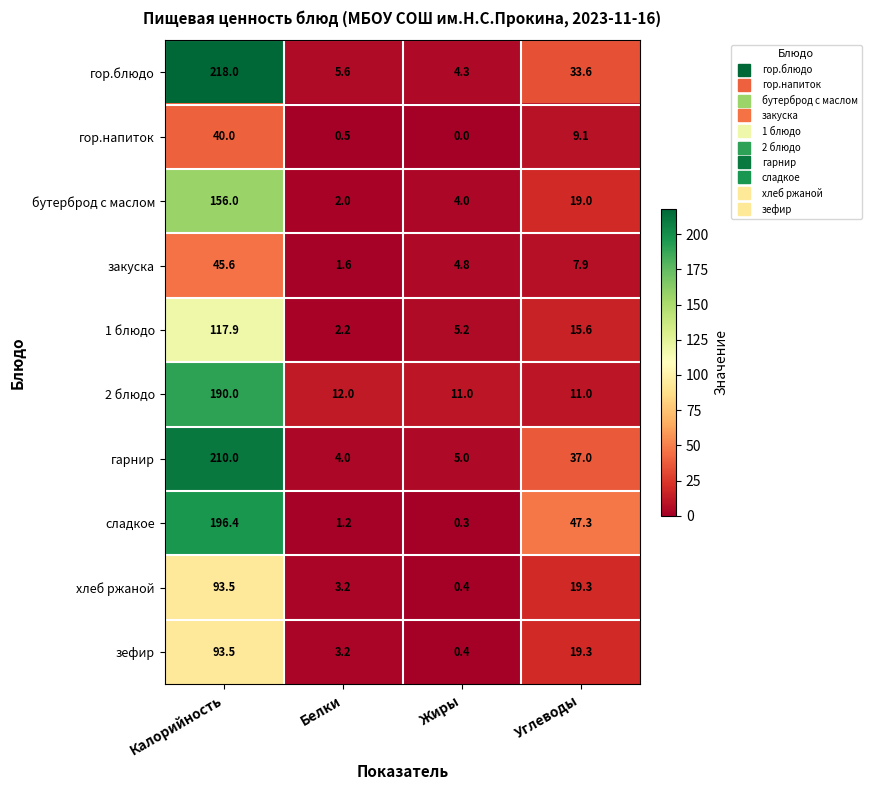

At which category does the chart reach its peak across all series?

Калорийность